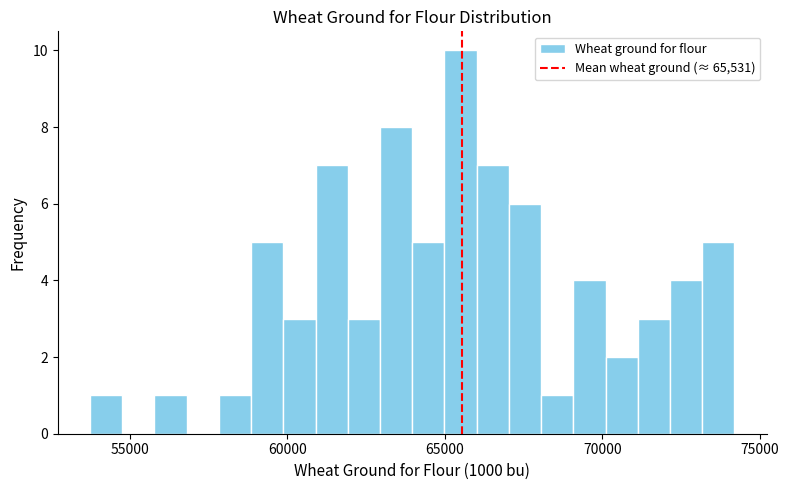

Around what value on the x-axis is the tallest bar? Give the approximate position of its centre, as read against the axis.

65500